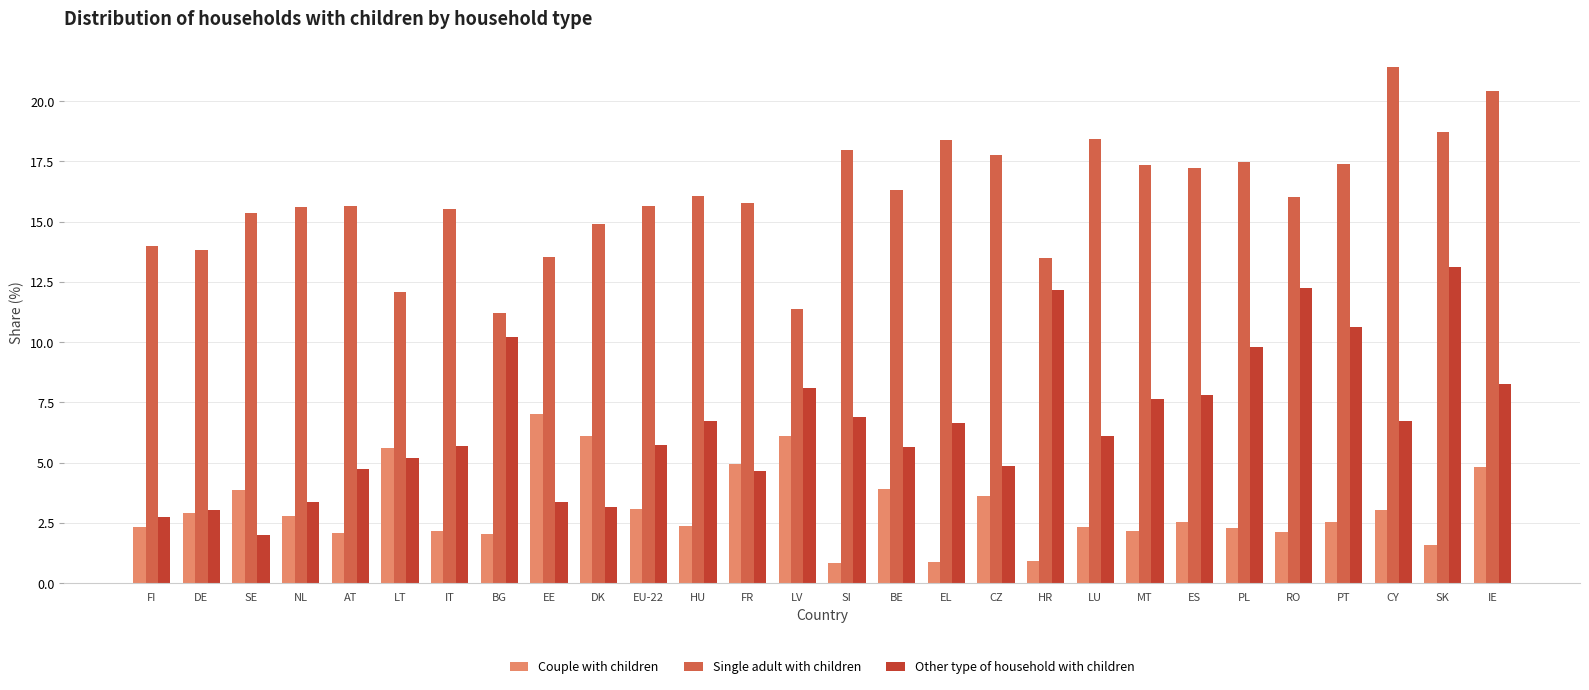

Which series has the widest spread of values?

Other type of household with children